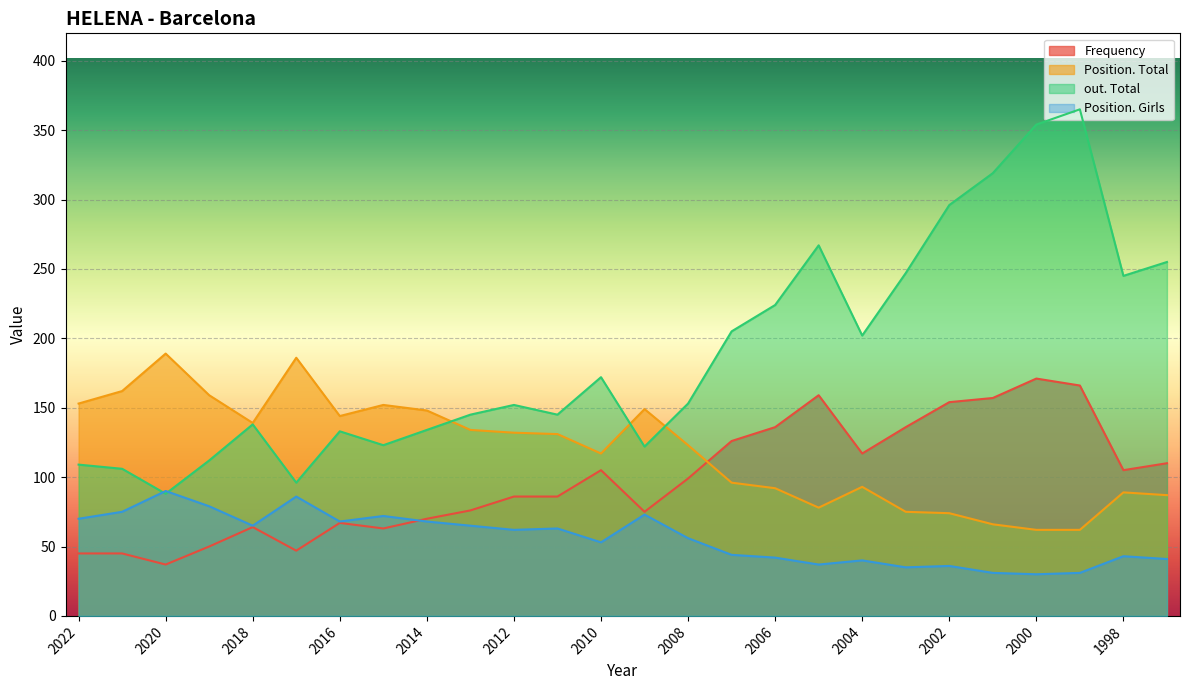

Which category has the lowest value in the Position. Total series?

2000